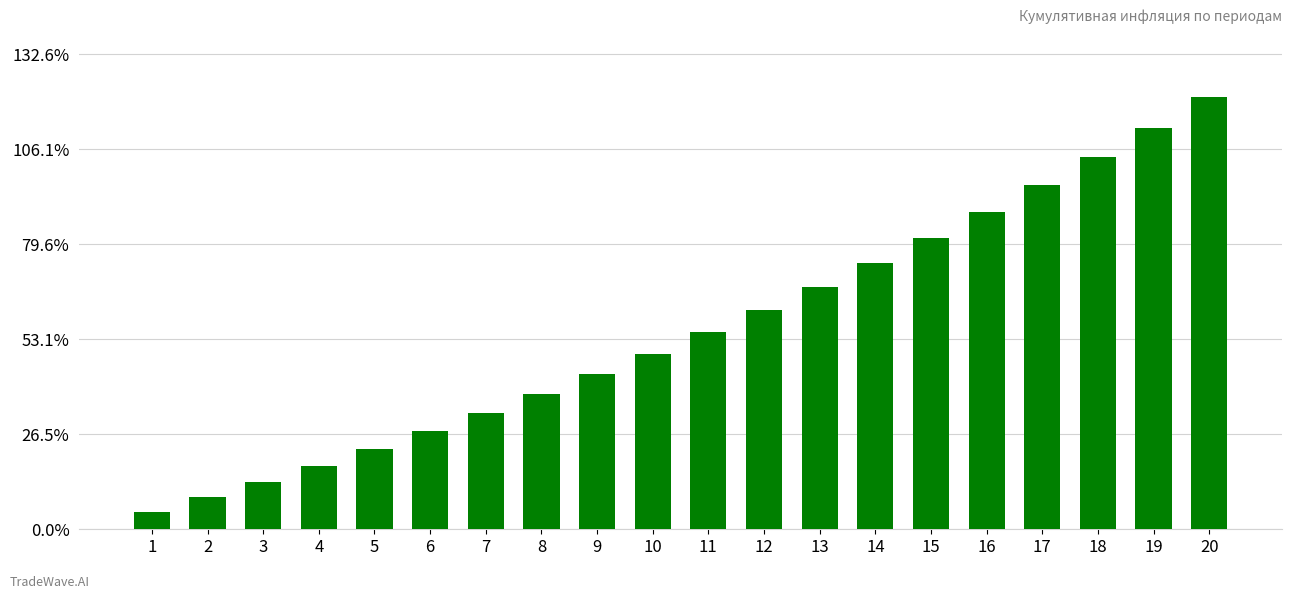

What is the change in value from 7 to 9?

+0.1